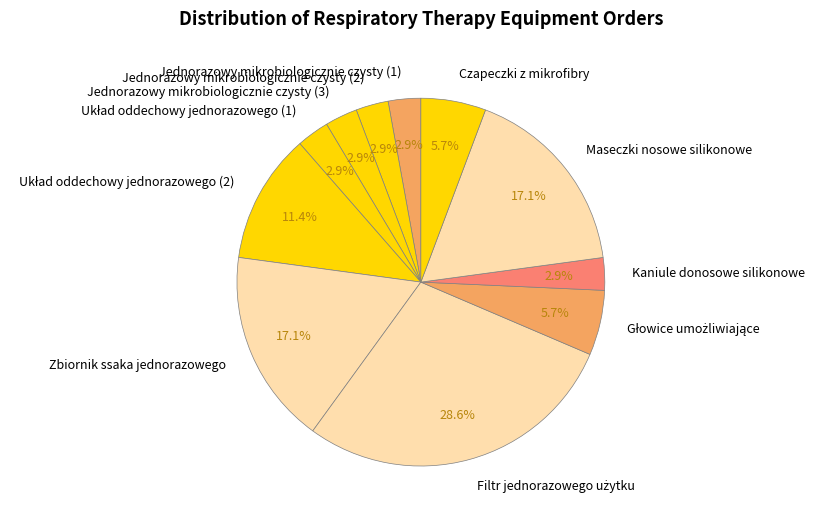

How much of the chart is everything except Maseczki nosowe silikonowe?

82.9%